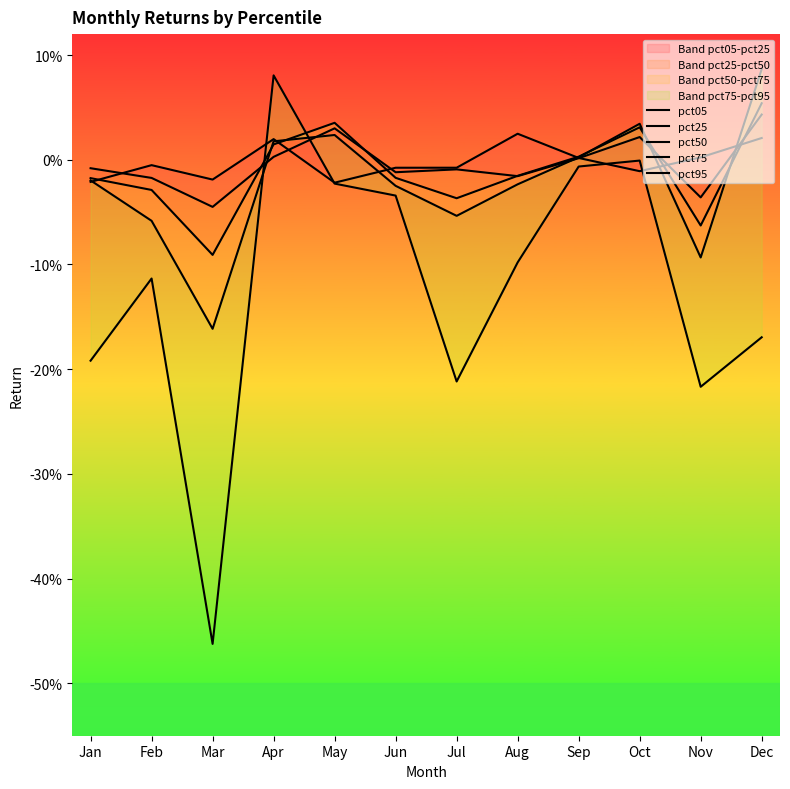

At which category is the sum across all series the highest?

Apr